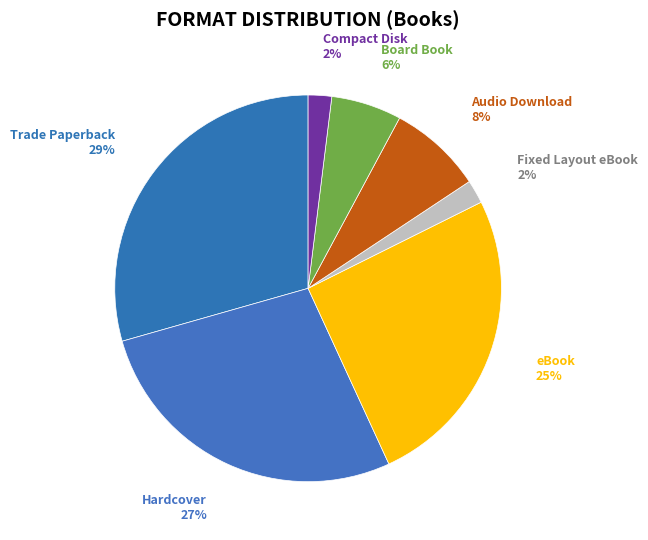

To the nearest percent, what is the combined percentage of Hardcover and Board Book?

33%